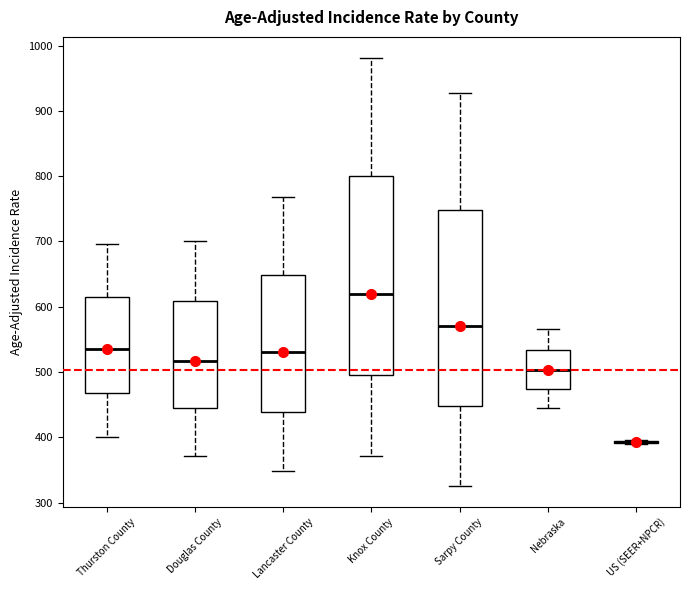

Where is the upper edge of the box for Nebraska on the y-axis? The values are not printed on the chart, so give them approximately, as read against the axis.

530